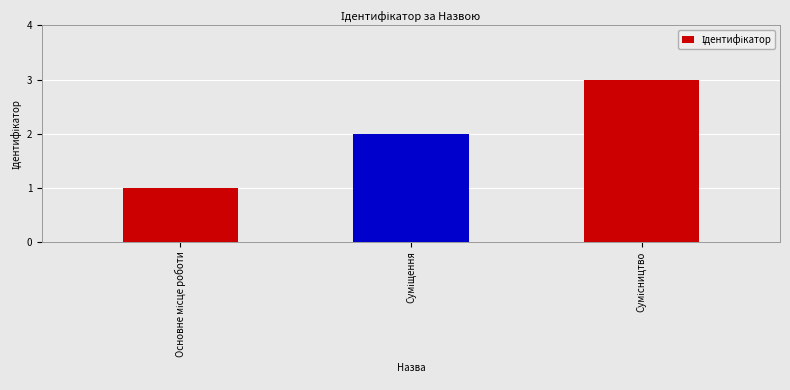

What is the sum of all values?

6